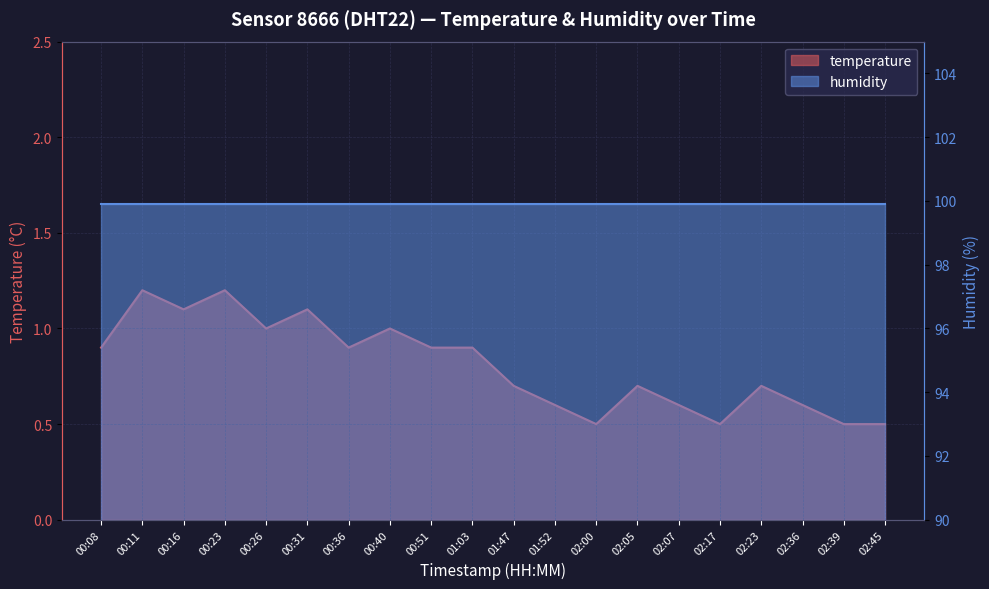

What is the value of the 5th point from the left?

1.0